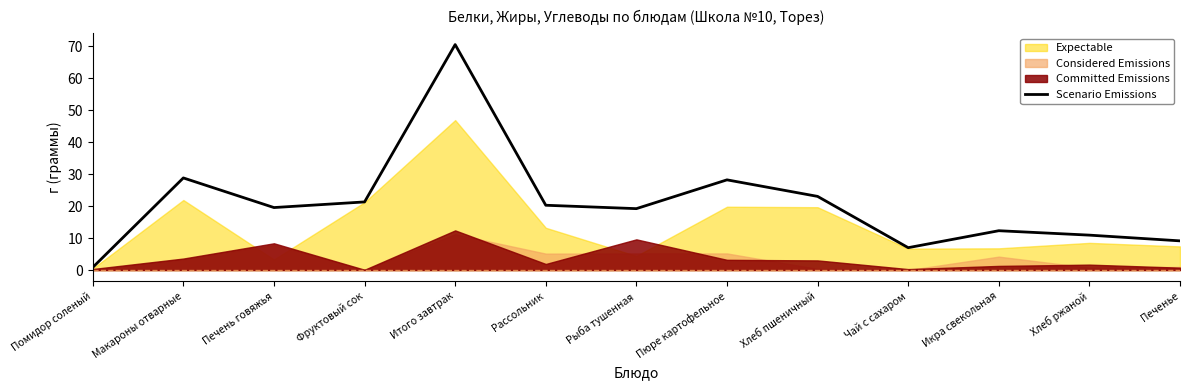

True or false: there are more than 0 points higher than both neighbors.

True